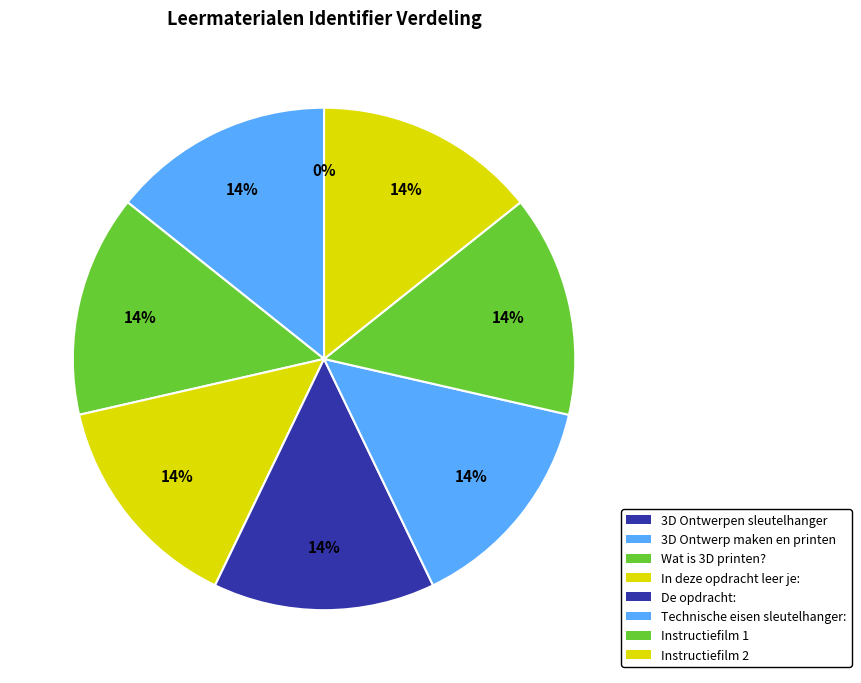

Which slice is the largest?

Technische eisen van de sleutelhanger: